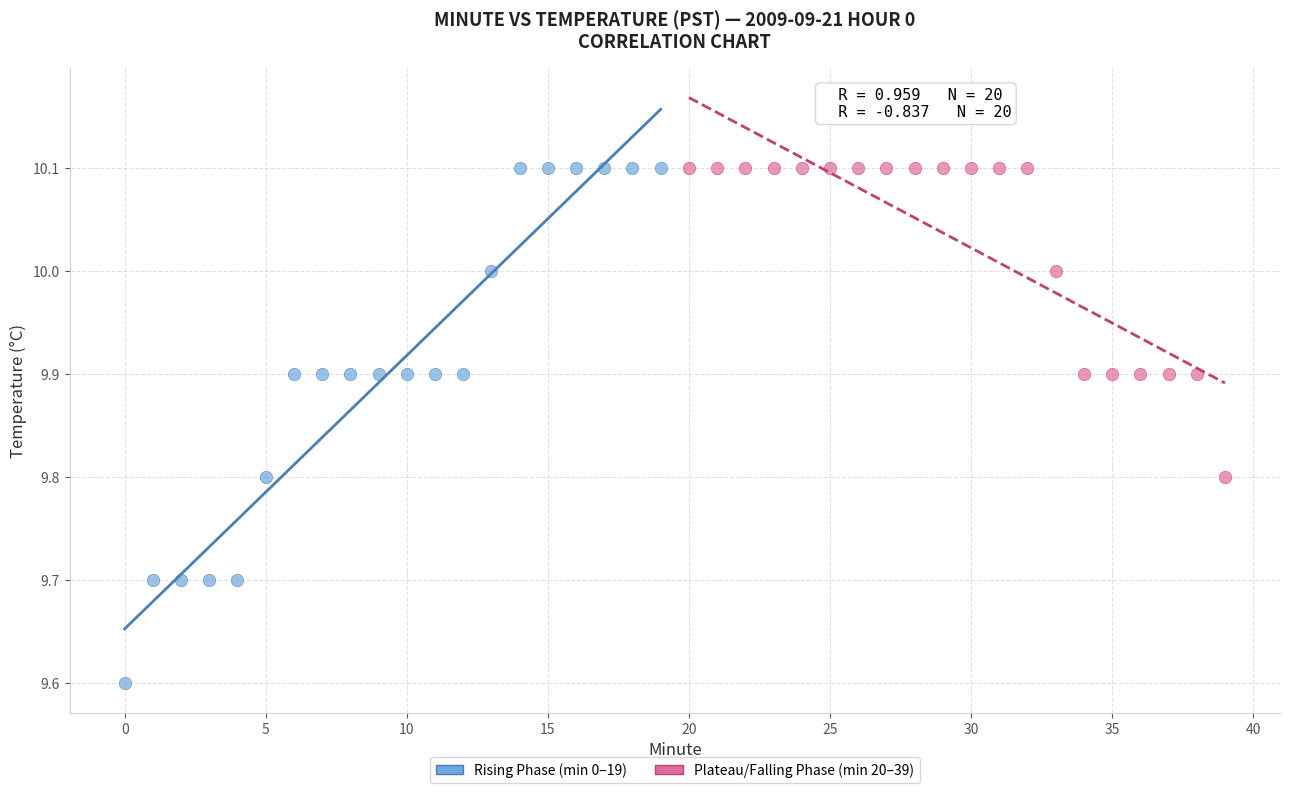

Which series has the widest spread of Y values?

Rising Phase (min 0–19)